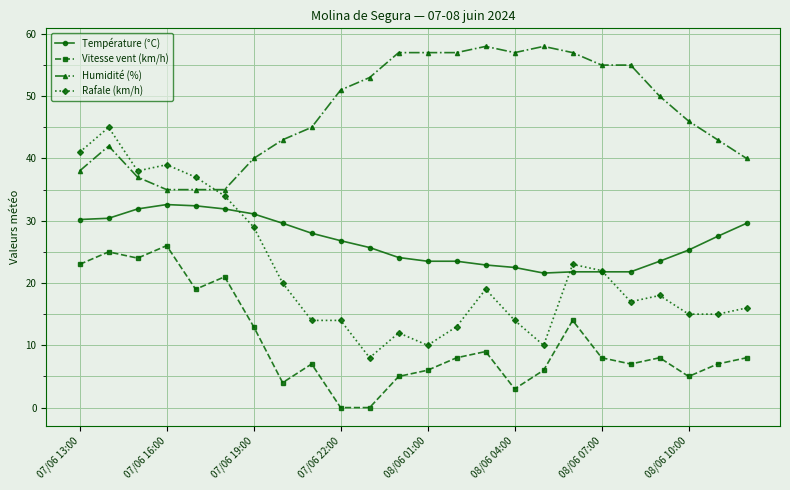

What is the difference between the maximum and minimum values in the Température (°C) series?

11.0